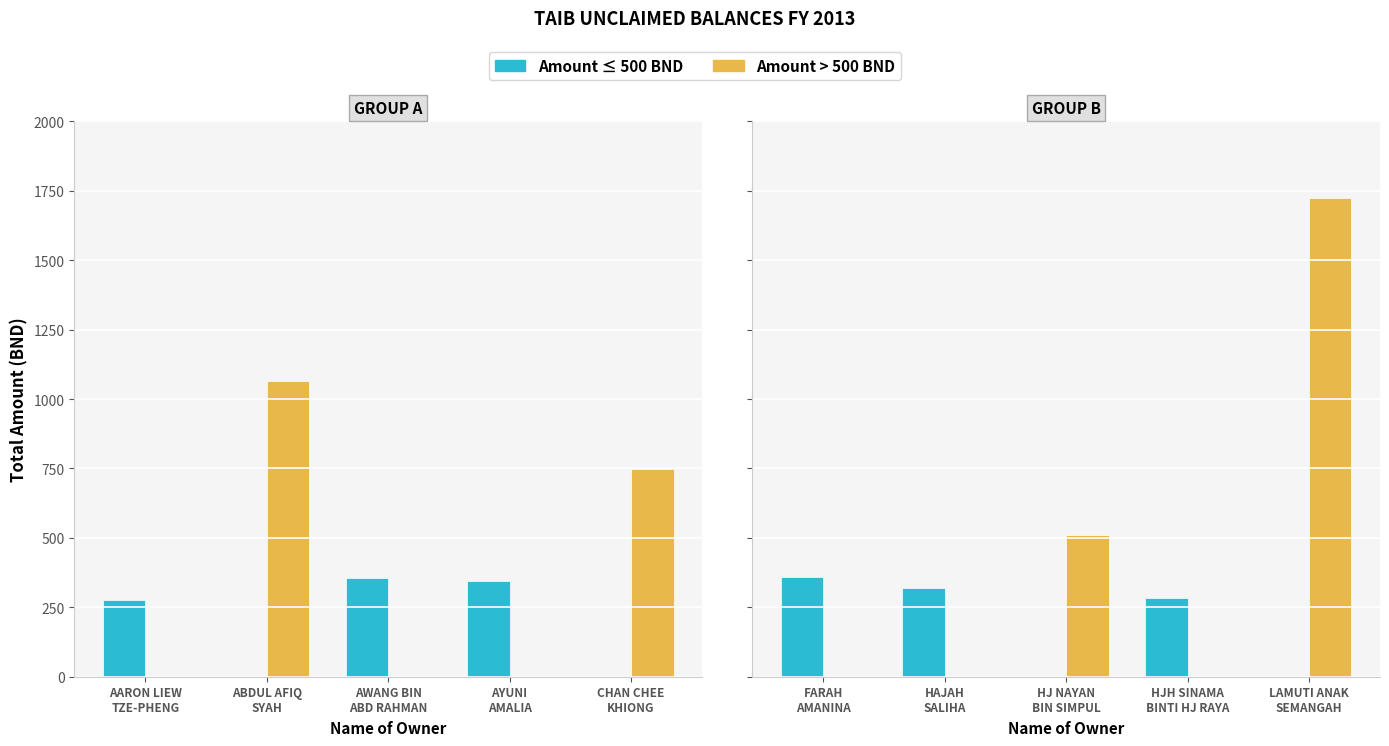

What is the sum of the Amount ≤ 500 BND values at FARAH AMANINA and HJH SINAMA BINTI HJ RAYA?

642.7